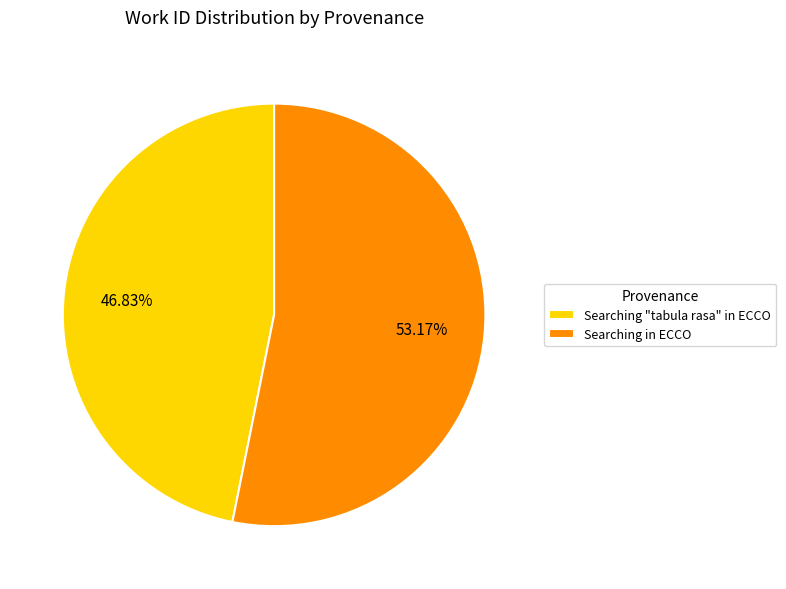

To the nearest percent, what is the combined percentage of Searching "tabula rasa" in ECCO and Searching in ECCO?

100%